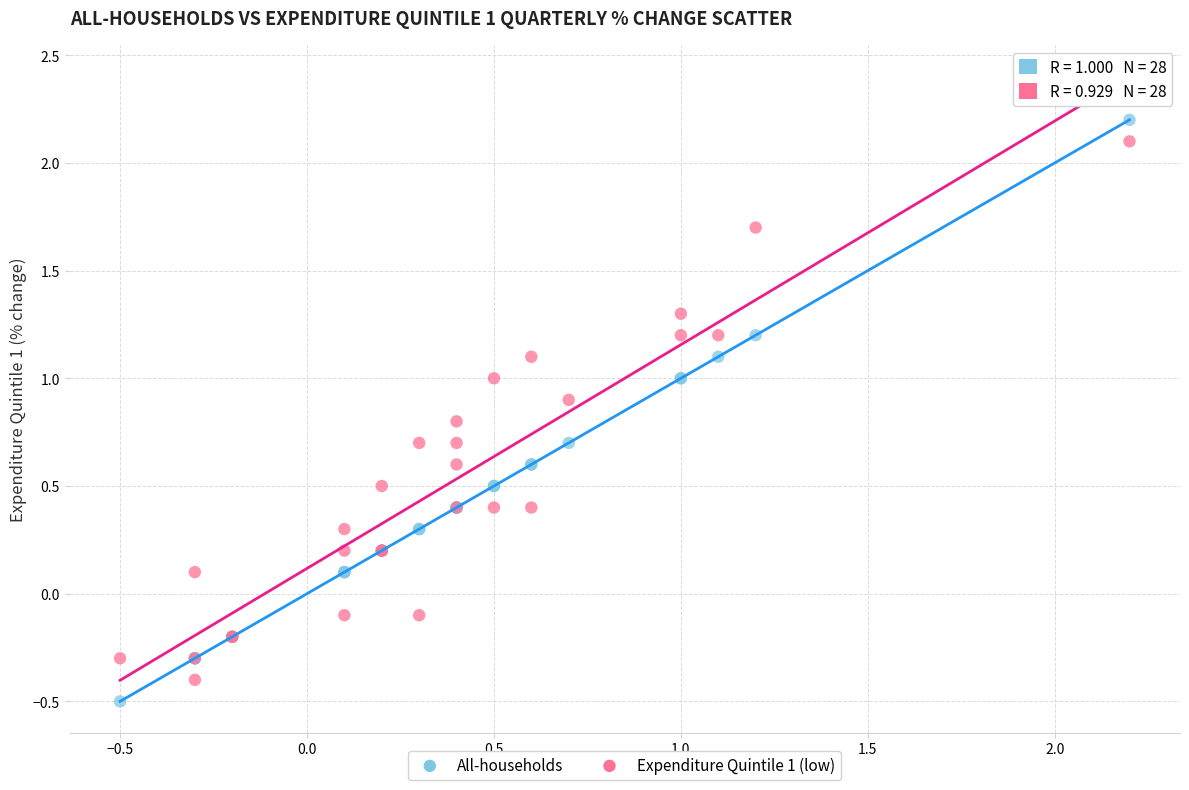

What is the X range (max minus min) for the scatter plot?

2.7